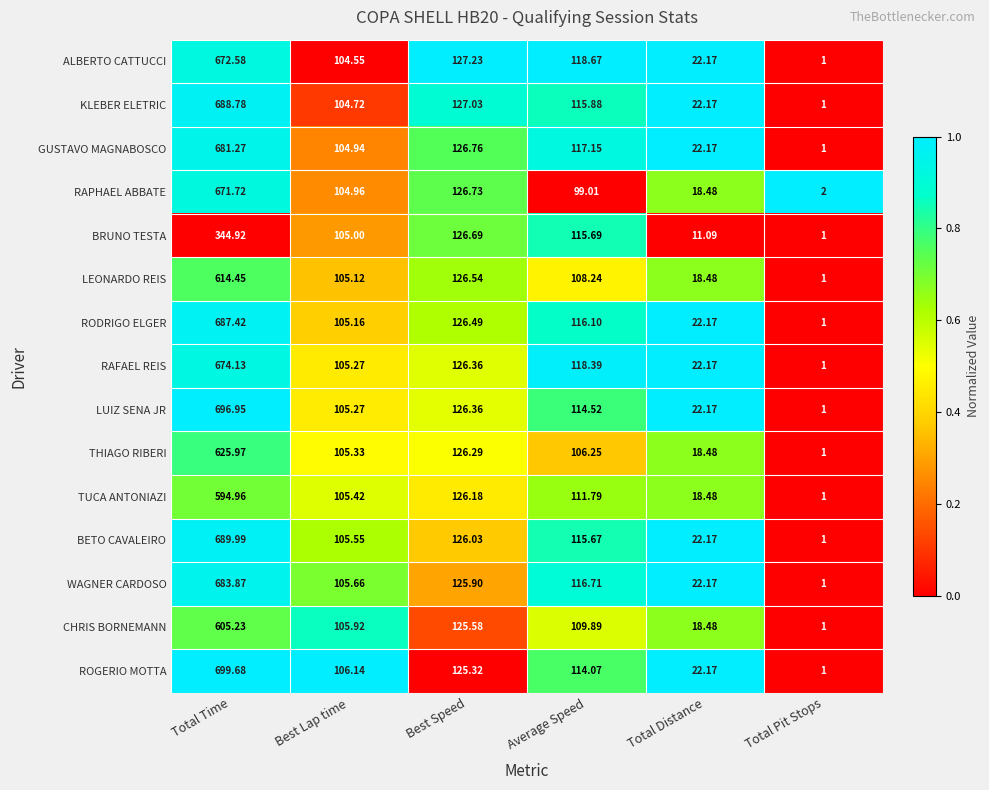

Rank the series by their maximum value, from lowest to highest.

BRUNO TESTA, TUCA ANTONIAZI, CHRIS BORNEMANN, LEONARDO REIS, THIAGO RIBERI, RAPHAEL ABBATE, ALBERTO CATTUCCI, RAFAEL REIS, GUSTAVO MAGNABOSCO, WAGNER CARDOSO, RODRIGO ELGER, KLEBER ELETRIC, BETO CAVALEIRO, LUIZ SENA JR, ROGERIO MOTTA